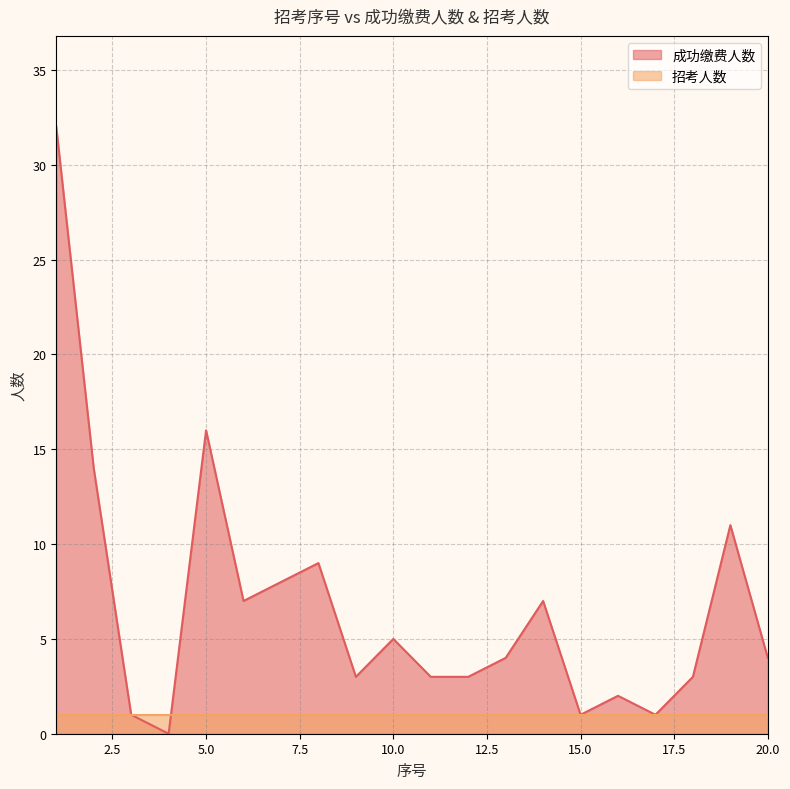

Does the chart have visible grid lines?

Yes